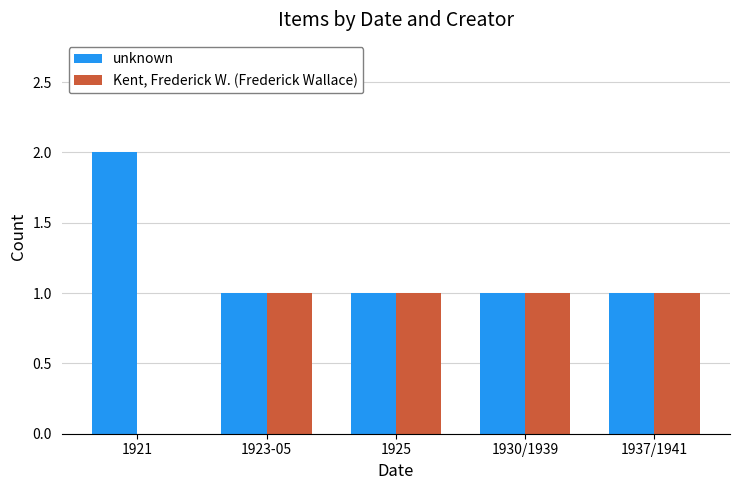

Is it true that Kent, Frederick W. (Frederick Wallace) equals 2 at 1937/1941?

False